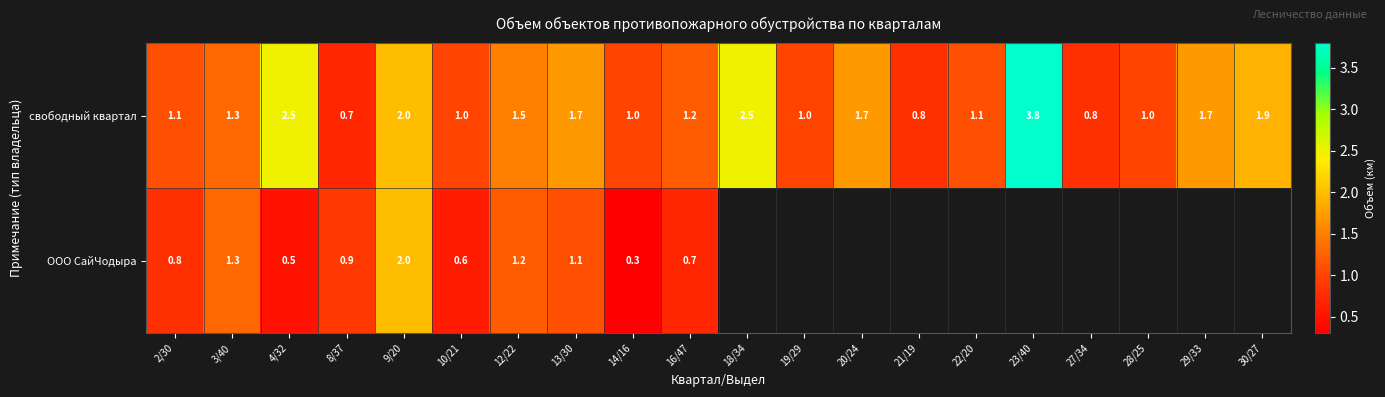

At which label is свободный квартал closest to 2?

9/20